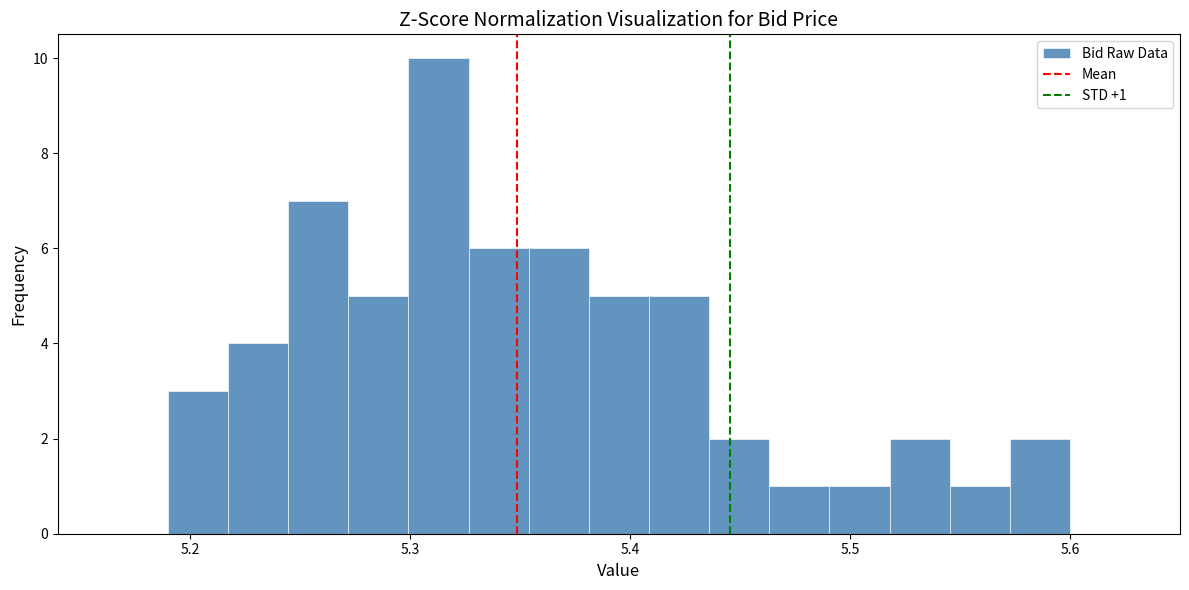

Around what value on the x-axis is the tallest bar? Give the approximate position of its centre, as read against the axis.

5.31